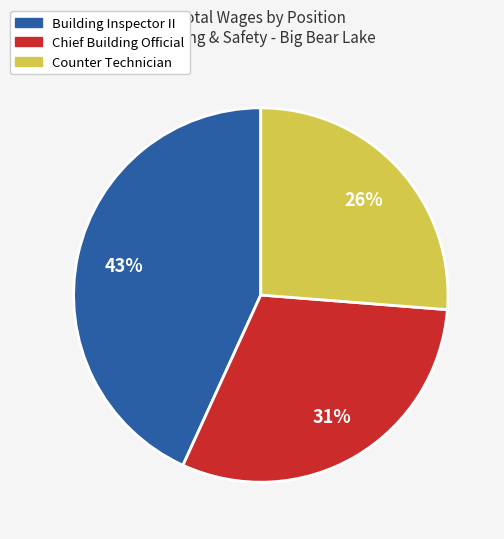

Is there any slice that represents more than half of the pie?

No